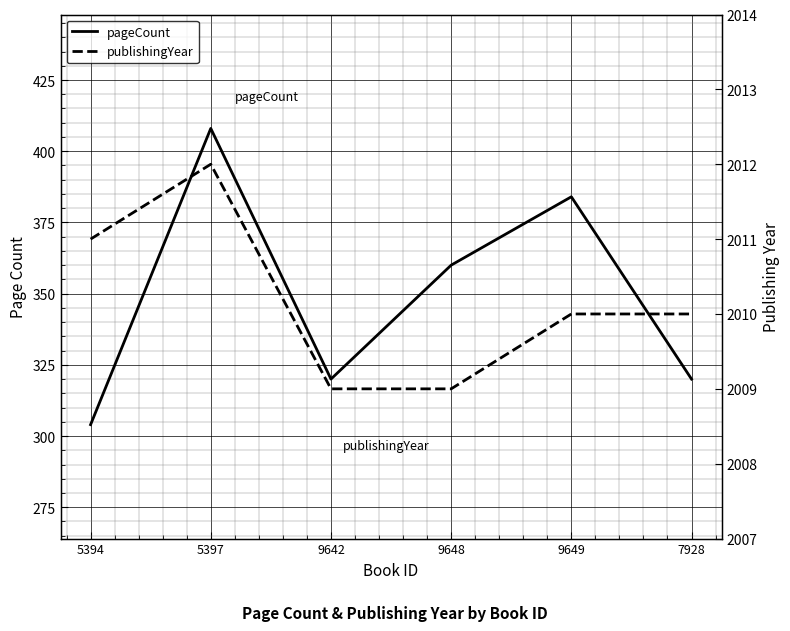

What is the difference between the highest and lowest values at 5397?

1604